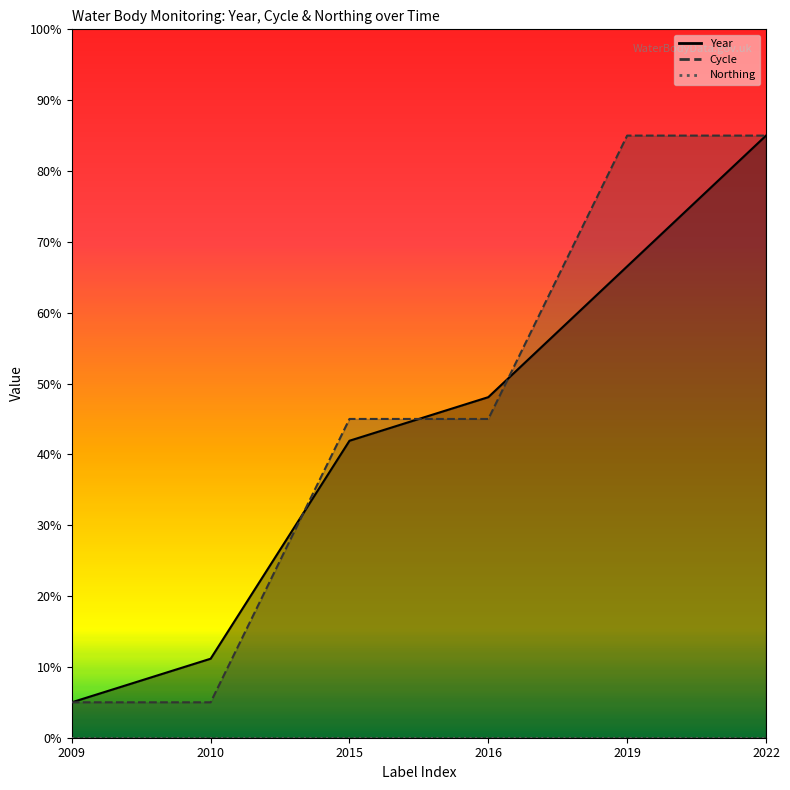

Rank the series by their average value, from lowest to highest.

Year, Cycle